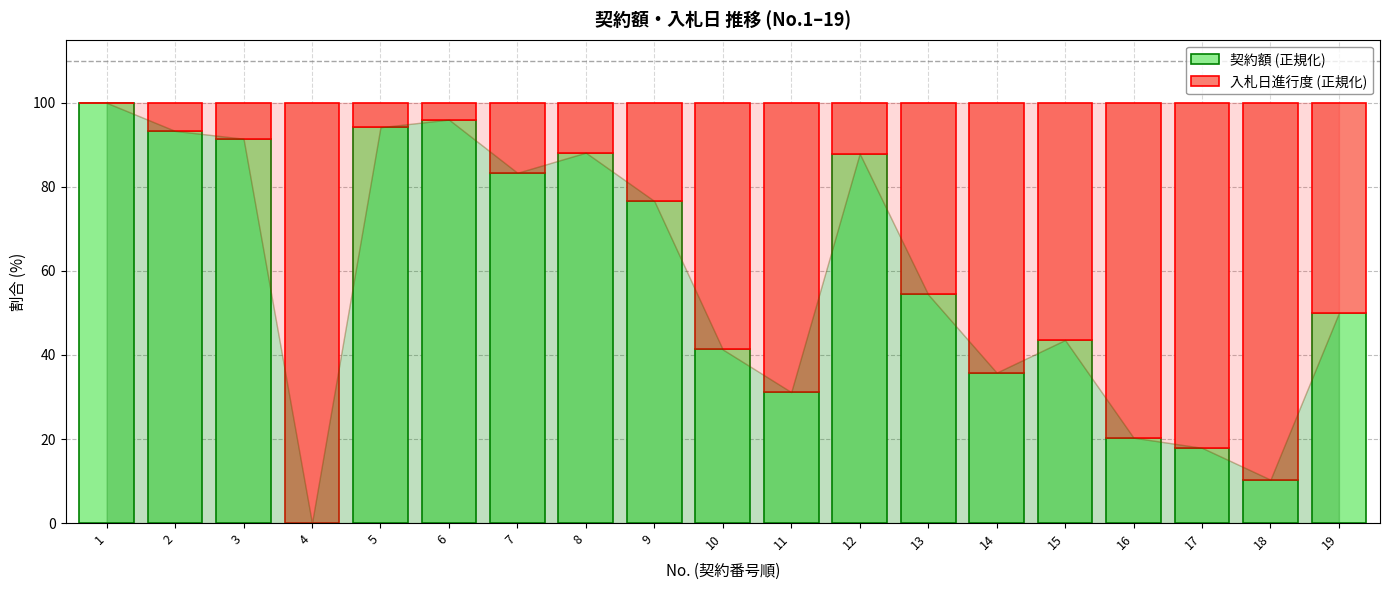

How many values in 契約額 (正規化) are above zero?

18